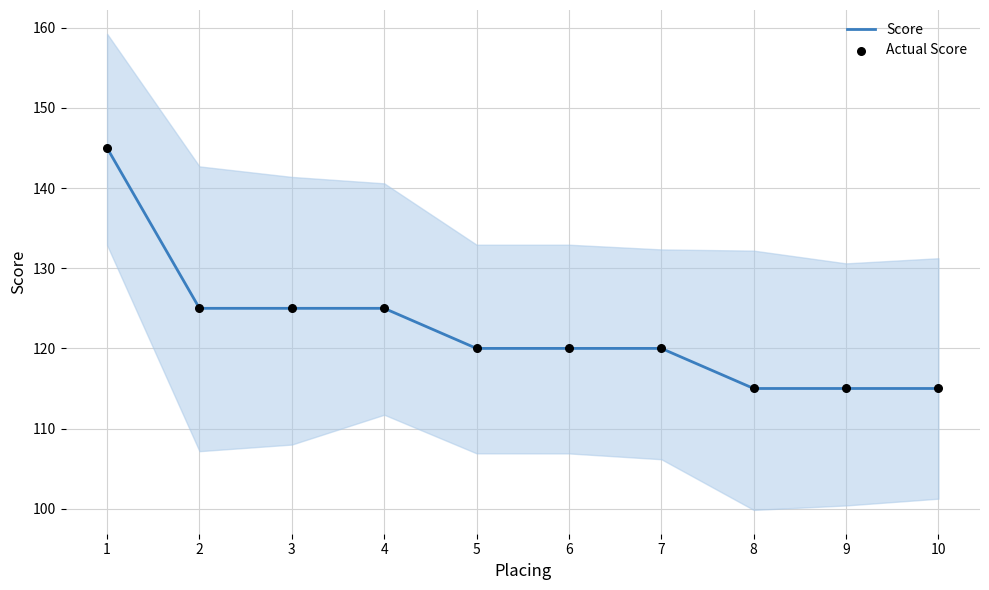

Which series has the widest spread of Y values?

Score